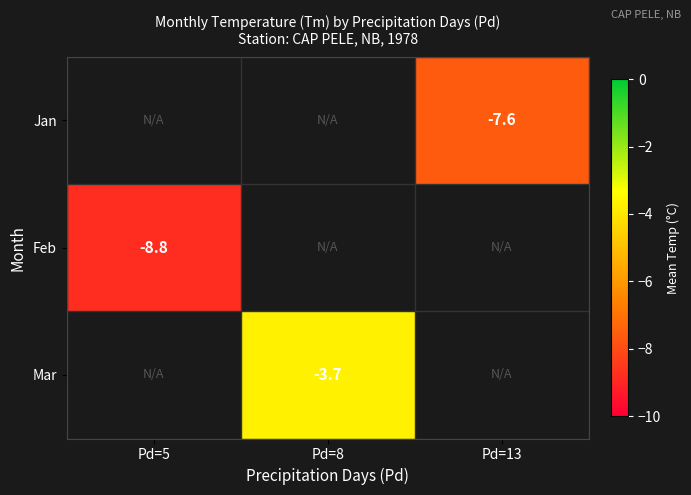

Which label corresponds to the smallest value in the chart?

Pd=5